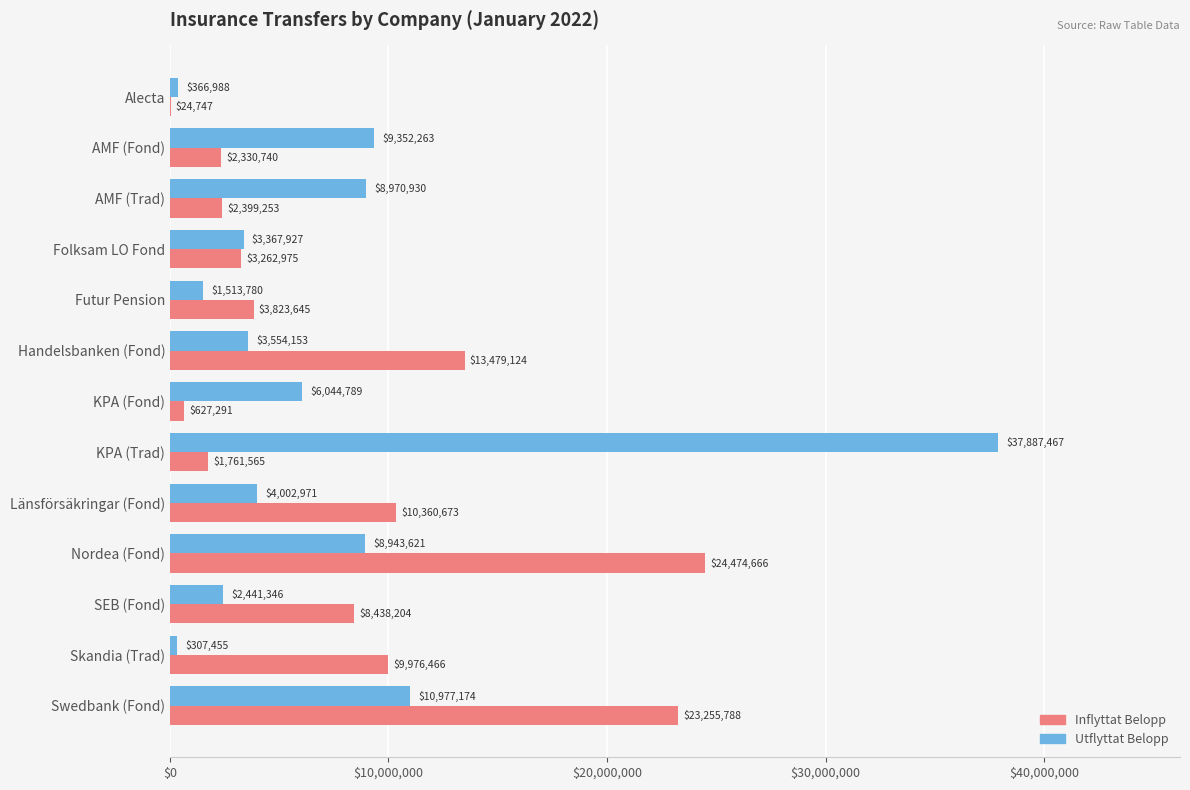

Where is Utflyttat Belopp nearest to the value 19097461?

Swedbank (Fond)